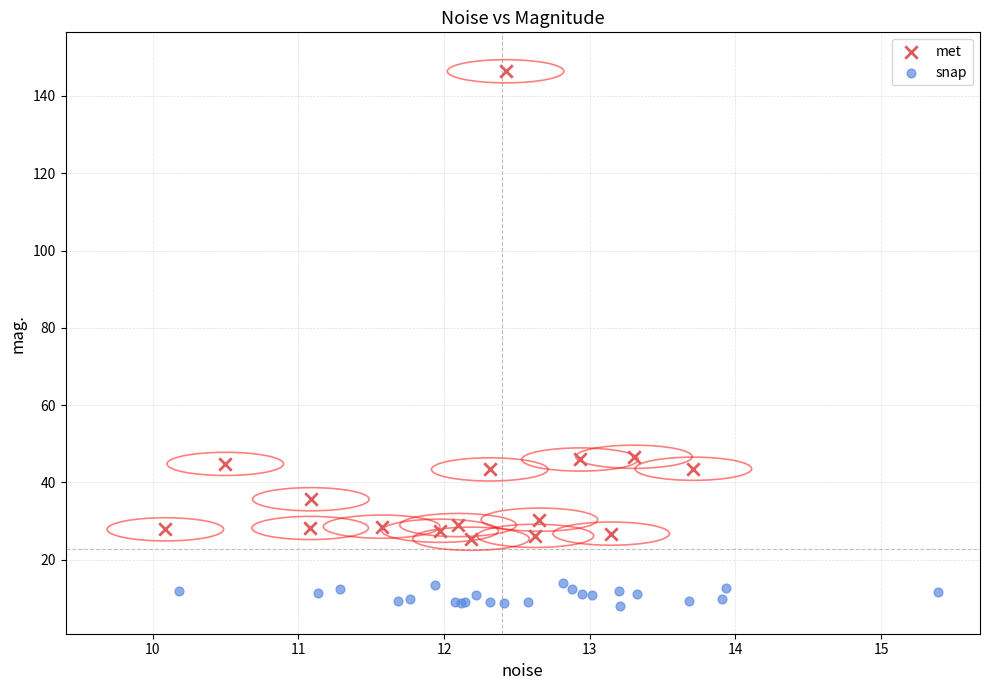

Which series has the largest Y range (max minus min)?

met